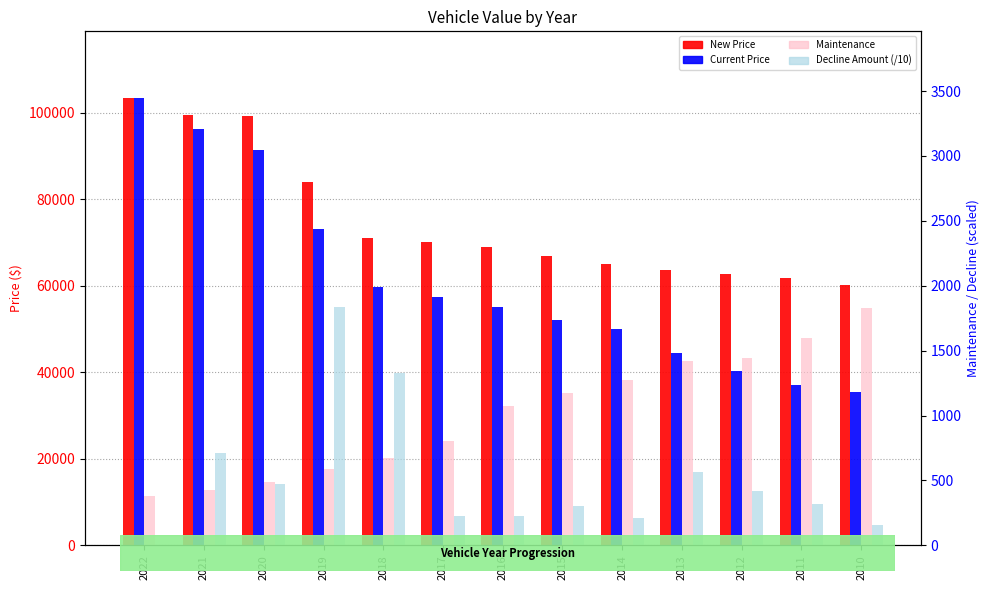

Reading right to left, extract all data points from this chart.

New Price: 60208.0	61770.0	62671.0	63671.0	65030.0	66895.0	68971.0	70020.0	71063.0	83900.0	99341.0	99450.0	103298.0
Current Price: 35523.0	37062.0	40247.0	44467.0	50101.0	52178.0	55177.0	57416.0	59693.0	73001.0	91390.0	96148.0	103298.0
Maintenance: 1826.0	1598.0	1441.0	1422.0	1275.0	1177.0	1070.0	803.0	671.0	587.0	486.0	423.0	384.0
Decline Amount (/10): 153.9	318.5	422.0	563.4	207.7	299.9	223.9	227.7	1330.8	1838.9	475.8	715.0	0.0